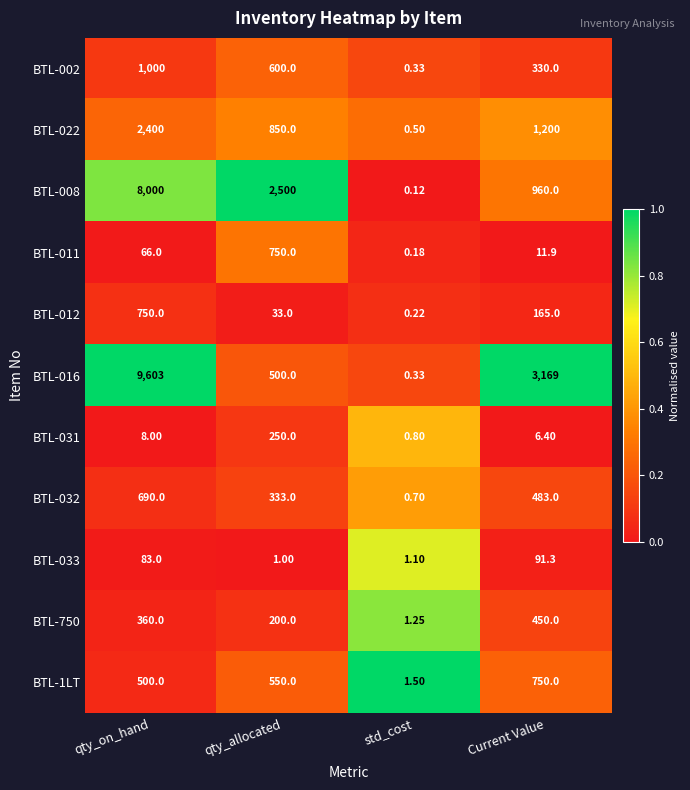

At which label is BTL-033 closest to 46?

qty_on_hand